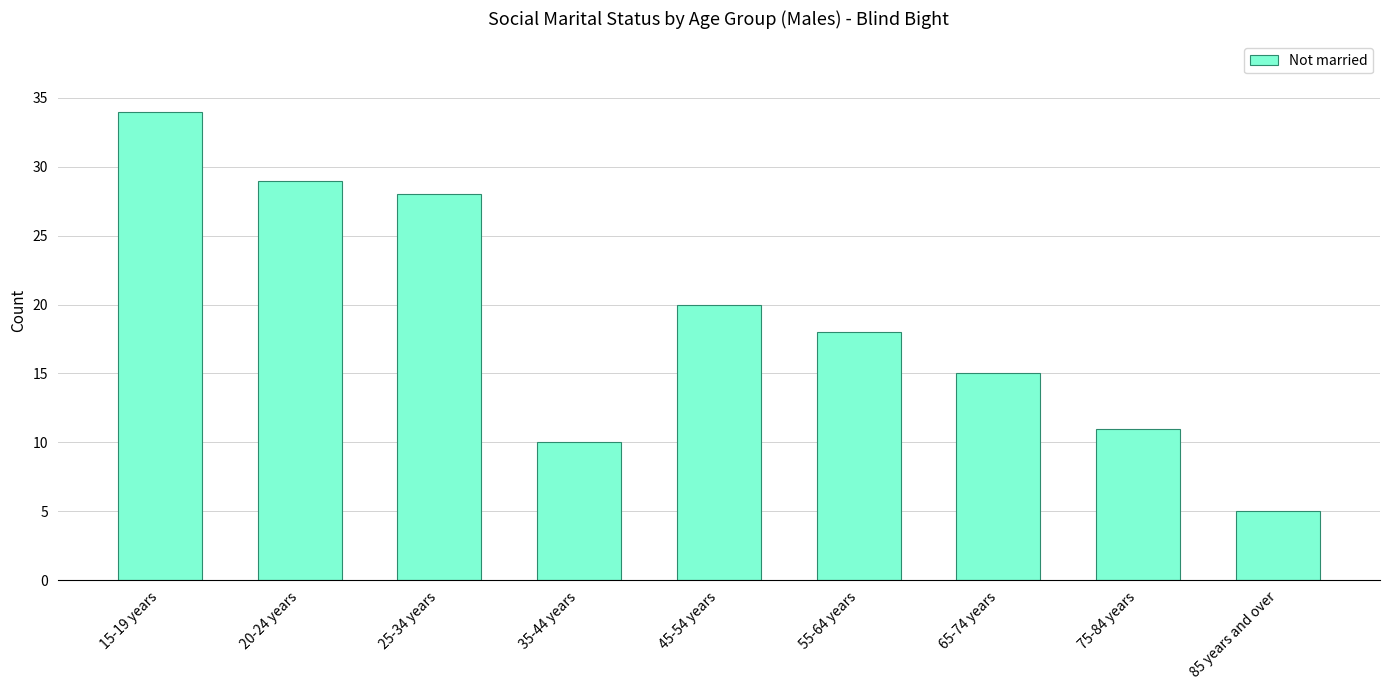

What is the minimum value shown in the chart?

5